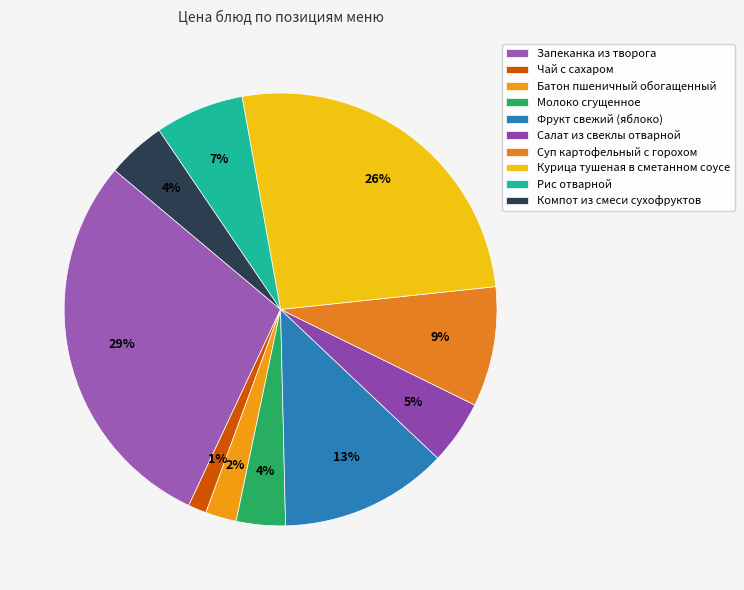

What is the ratio of the value at Салат из свеклы отварной to the value at Компот из смеси сухофруктов?

1.1